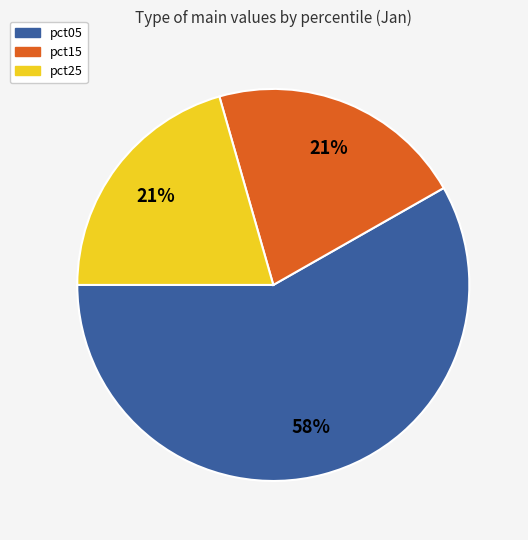

Does any single category account for the majority?

Yes